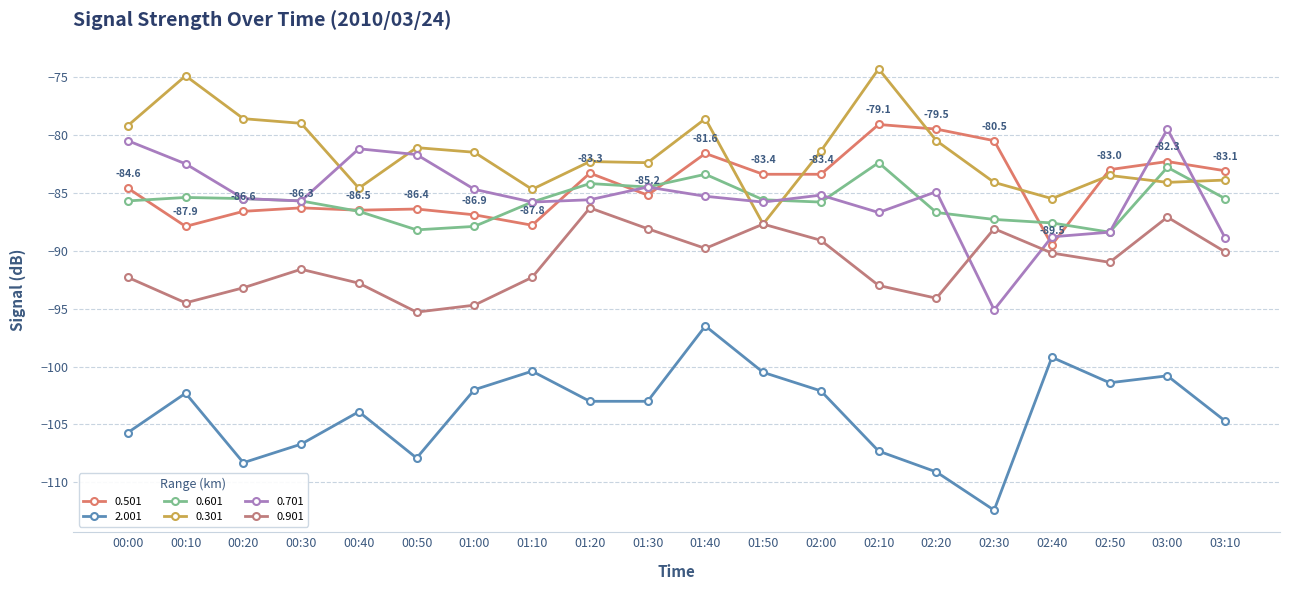

Rank the series by their maximum value, from highest to lowest.

0.301, 0.501, 0.701, 0.601, 0.901, 2.001